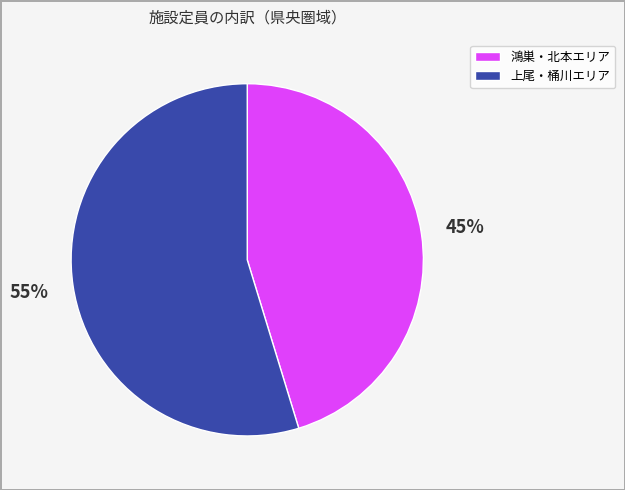

Is there any slice that represents more than half of the pie?

Yes